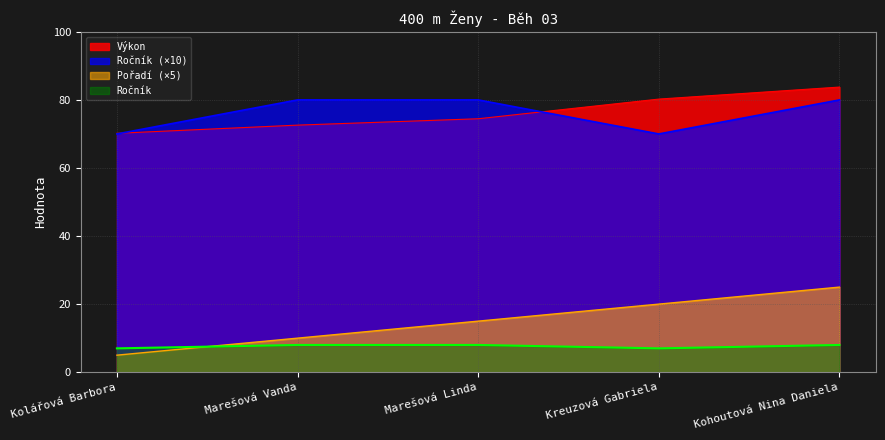

What is the sum of all Ročník values?

38.0